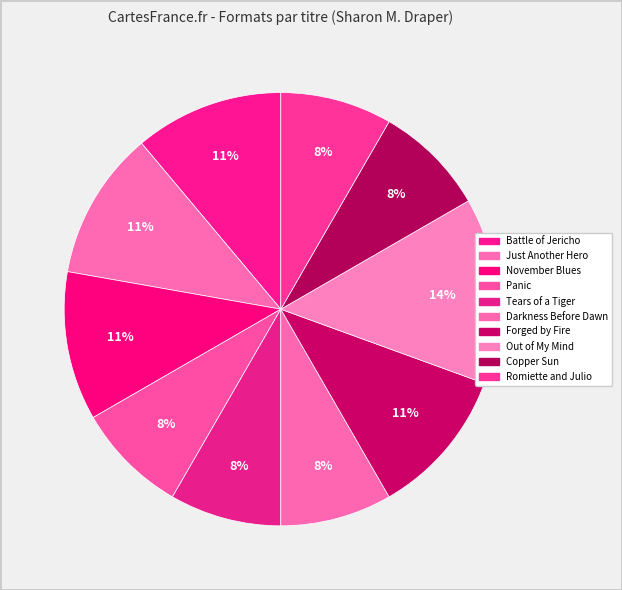

To the nearest percent, what percentage of the pie is Tears of a Tiger?

8%